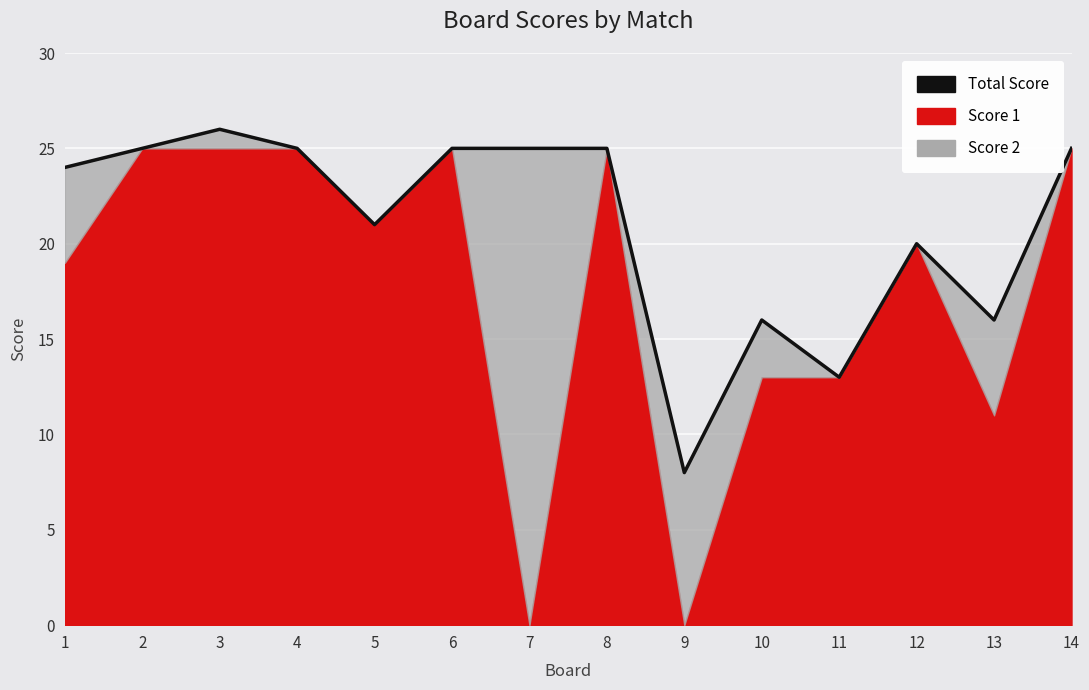

List the labels in order of value, largest first.

3, 2, 4, 6, 7, 8, 14, 1, 5, 12, 10, 13, 11, 9